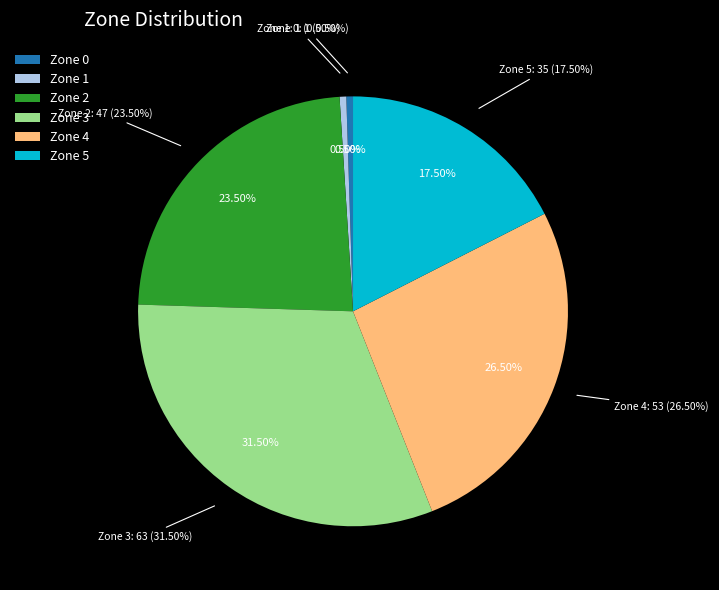

The Zone 4 slice represents 21% of the pie. True or false?

False